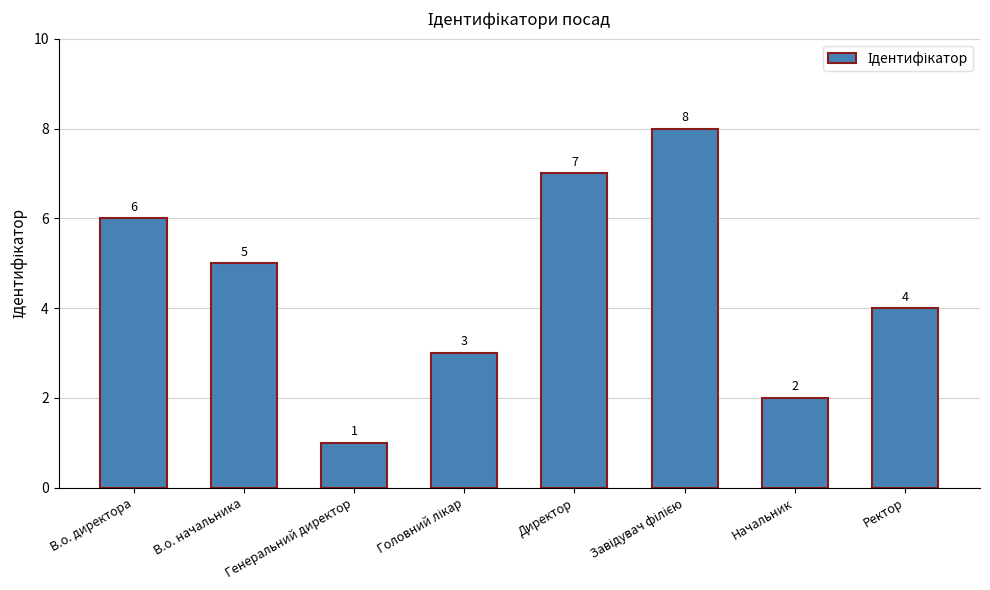

The chart shows a value of 3 at Начальник. True or false?

False